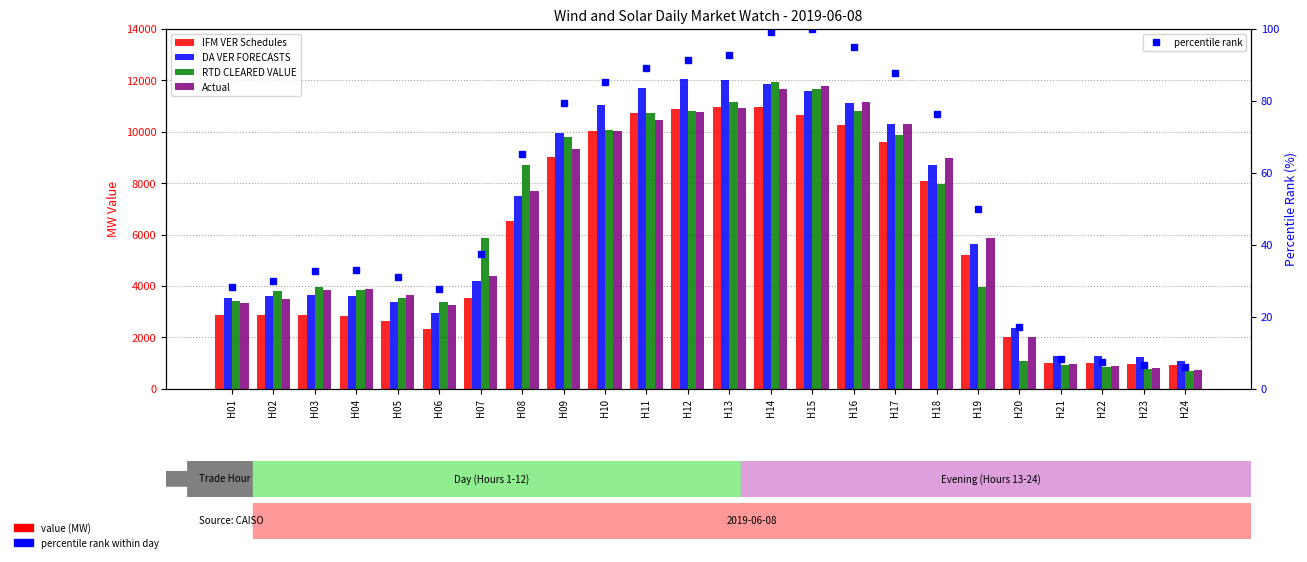

Where does the Actual series first go above 5869?

H08